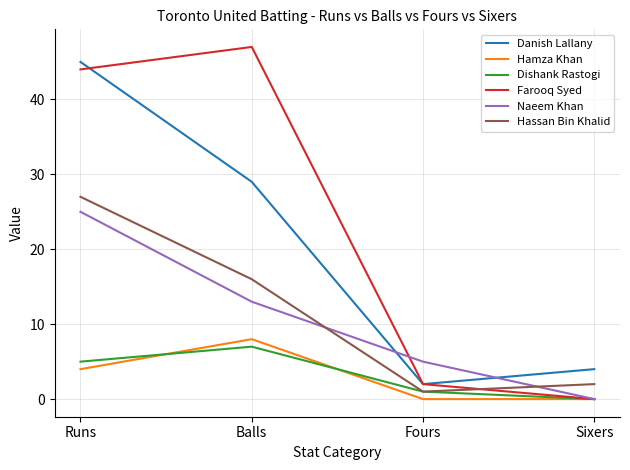

Rank the series by their maximum value, from highest to lowest.

Farooq Syed, Danish Lallany, Hassan Bin Khalid, Naeem Khan, Hamza Khan, Dishank Rastogi